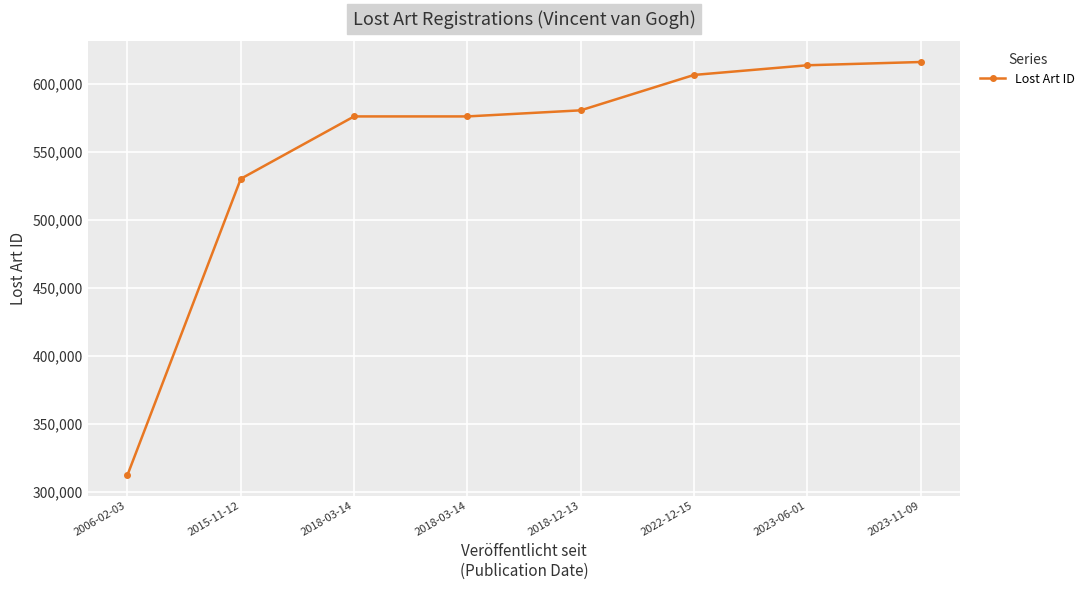

Is it true that the value at 2022-12-15 is 1047930?

False